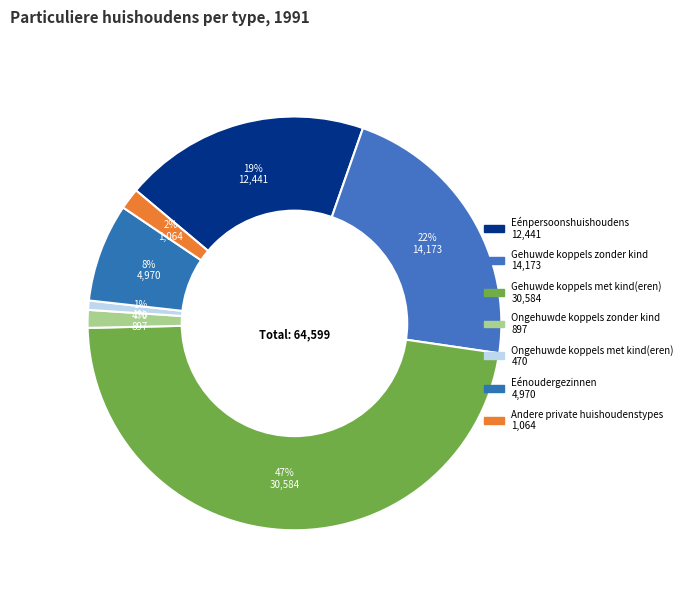

To the nearest percent, what is the combined percentage of Ongehuwde koppels met kind(eren) and Gehuwde koppels zonder kind?

23%